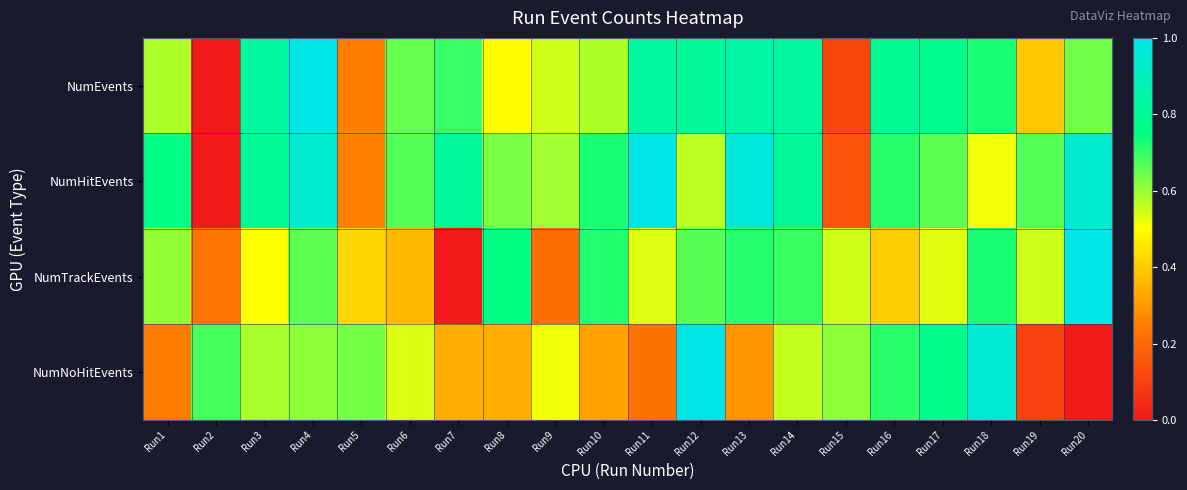

Between Run5 and Run19, which series saw the biggest shift?

NumNoHitEvents